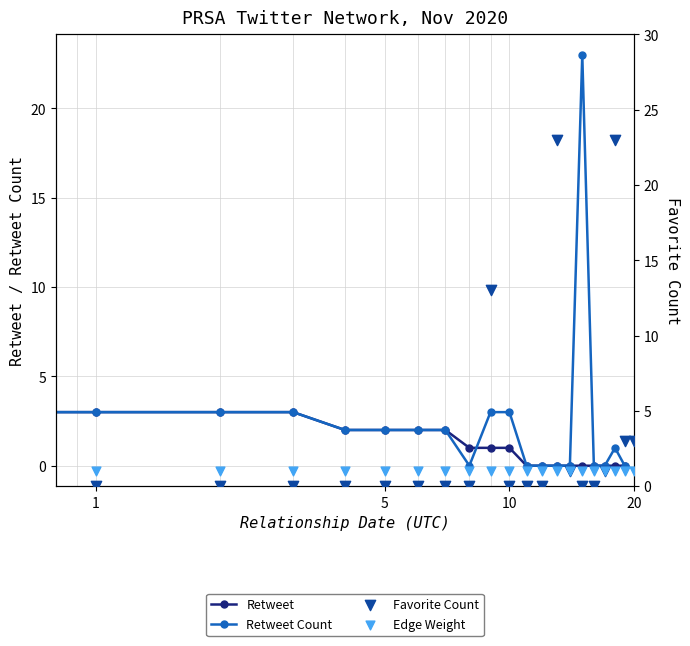

Which series reaches the maximum Y coordinate?

Retweet Count